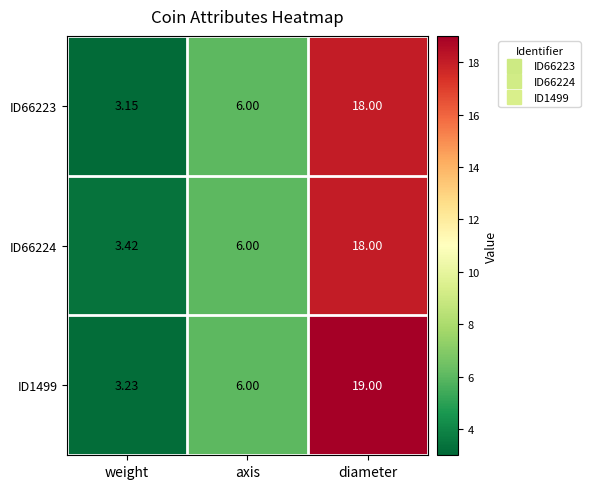

Where is ID66224 nearest to the value 10?

axis